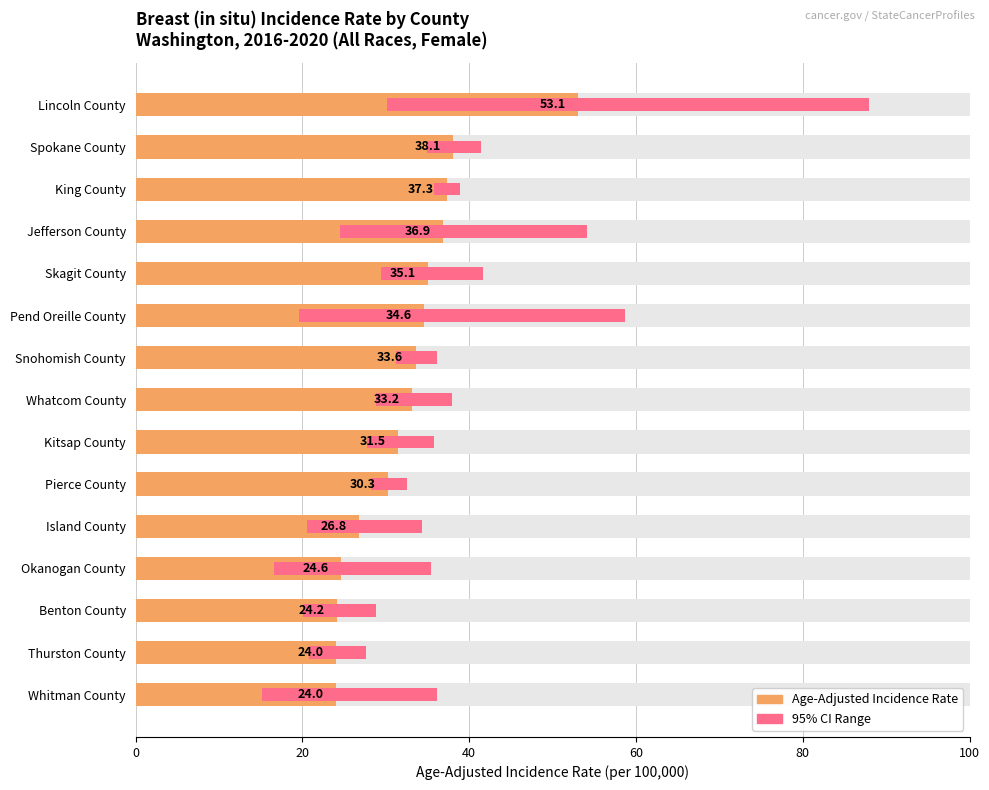

Between Kitsap County and Okanogan County, which series saw the biggest shift?

95% Confidence Interval Range